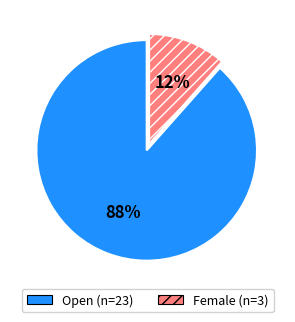

To the nearest percent, what is the combined percentage of Open and Female?

100%